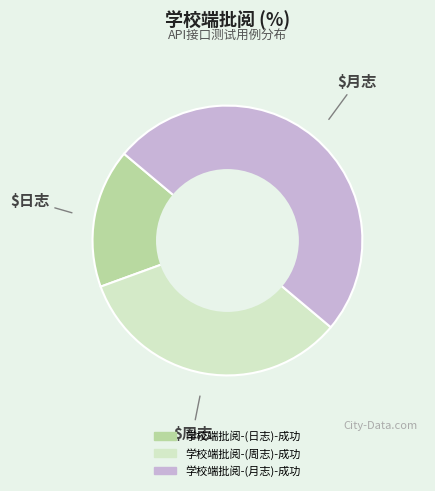

True or false: 学校端批阅-(日志)-成功 accounts for 7% of the total.

False